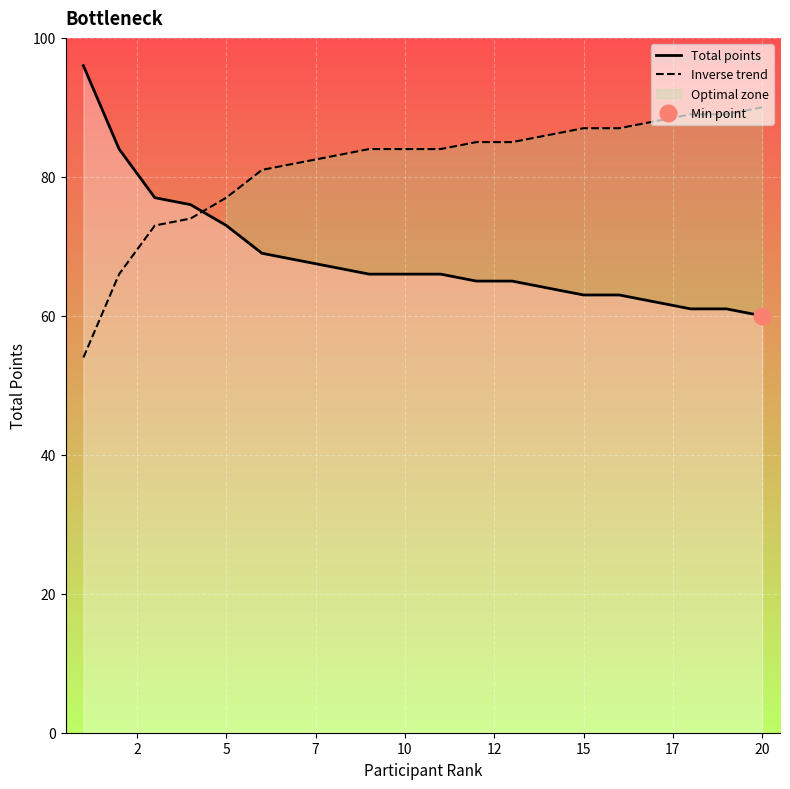

True or false: Total points and Inverse trend cross at least once.

True